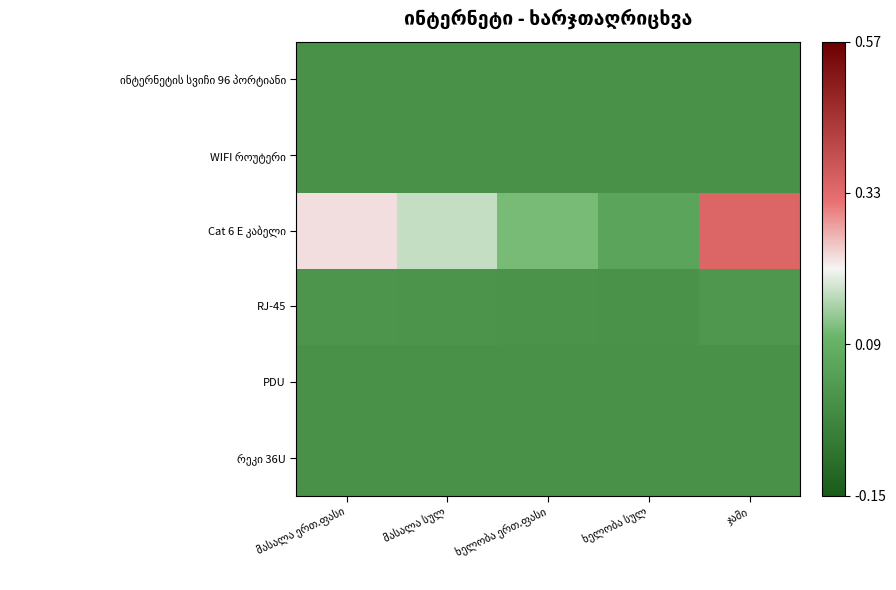

The value of Cat 6 E კაბელი at მასალა ერთ.ფასი is 0.3. True or false?

False